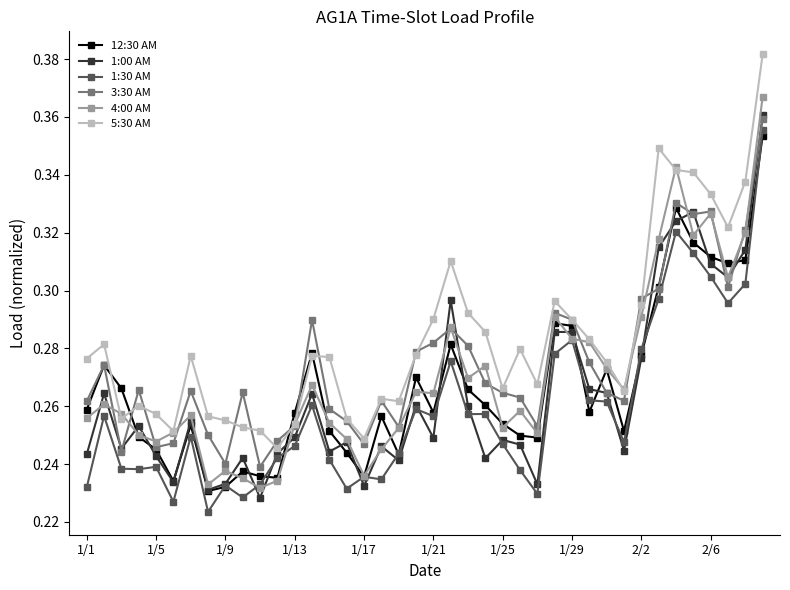

True or false: 3:30 AM and 1:30 AM cross at least once.

False